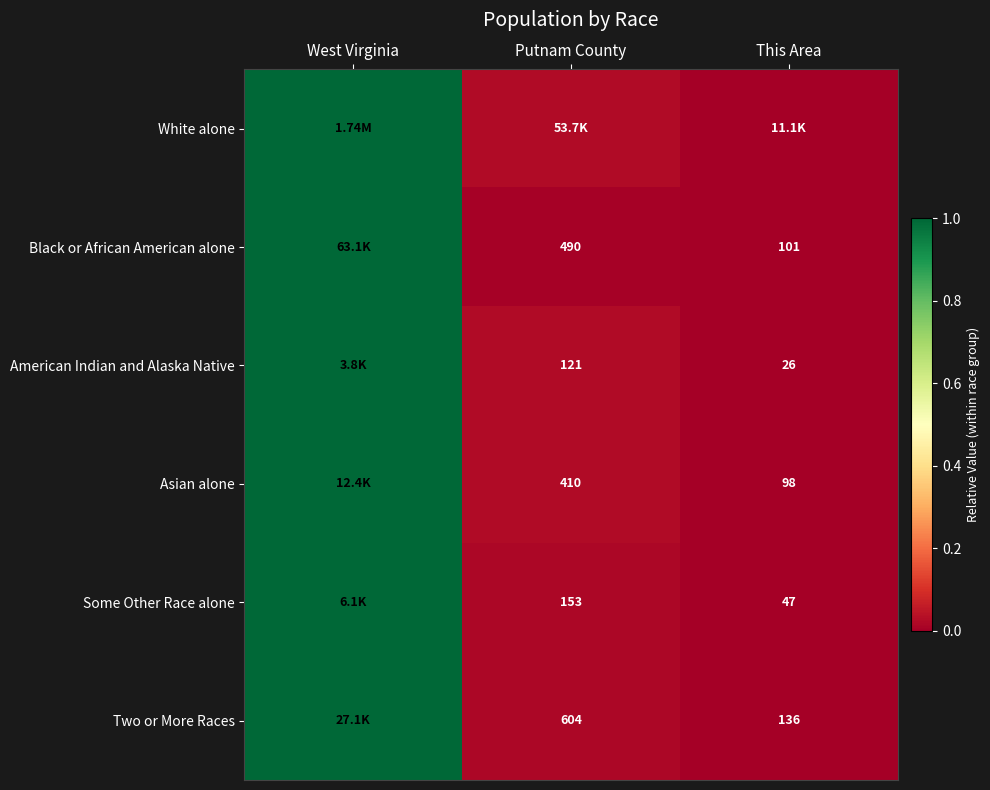

Is it true that Asian alone equals 1.0 at West Virginia?

True